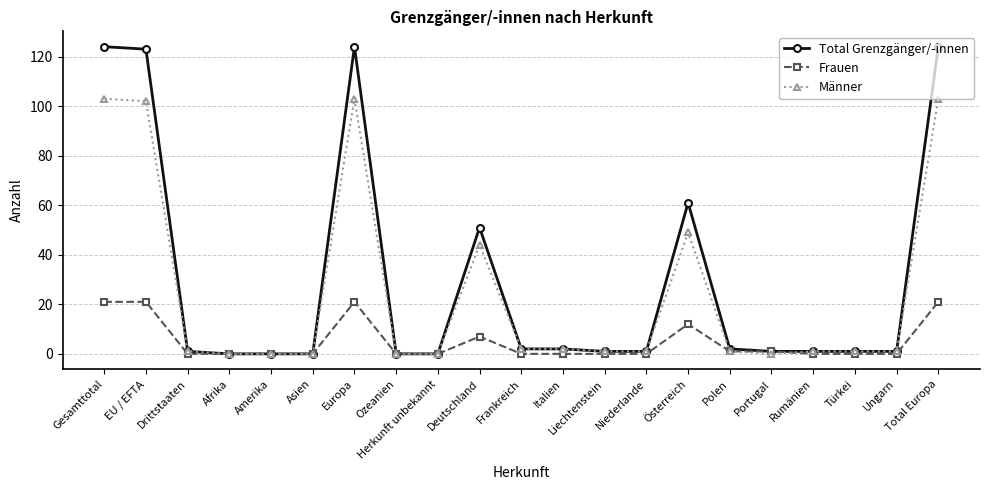

At how many categories does at least one series exceed 54?

5